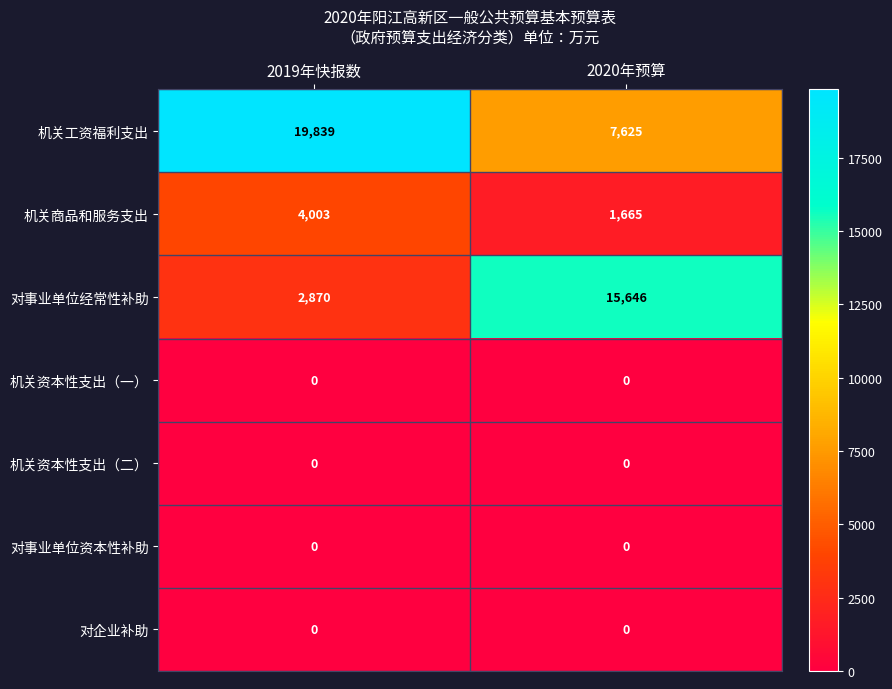

Between 2019年快报数 and 2020年预算, which series saw the biggest shift?

对事业单位经常性补助